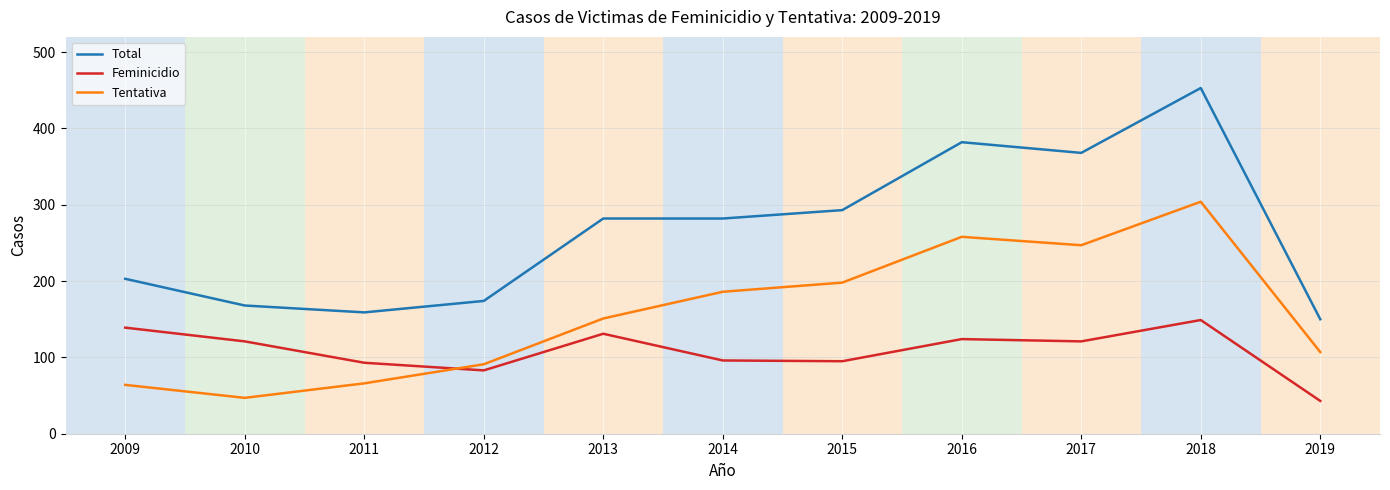

At which category does the chart reach its peak across all series?

2018